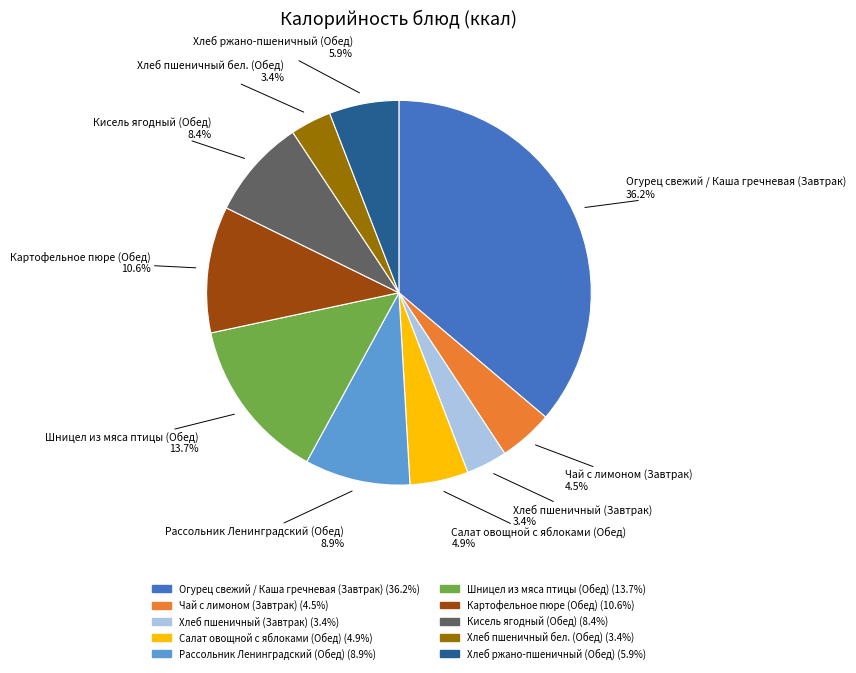

Is Кисель ягодный (Обед) the majority of the pie?

No